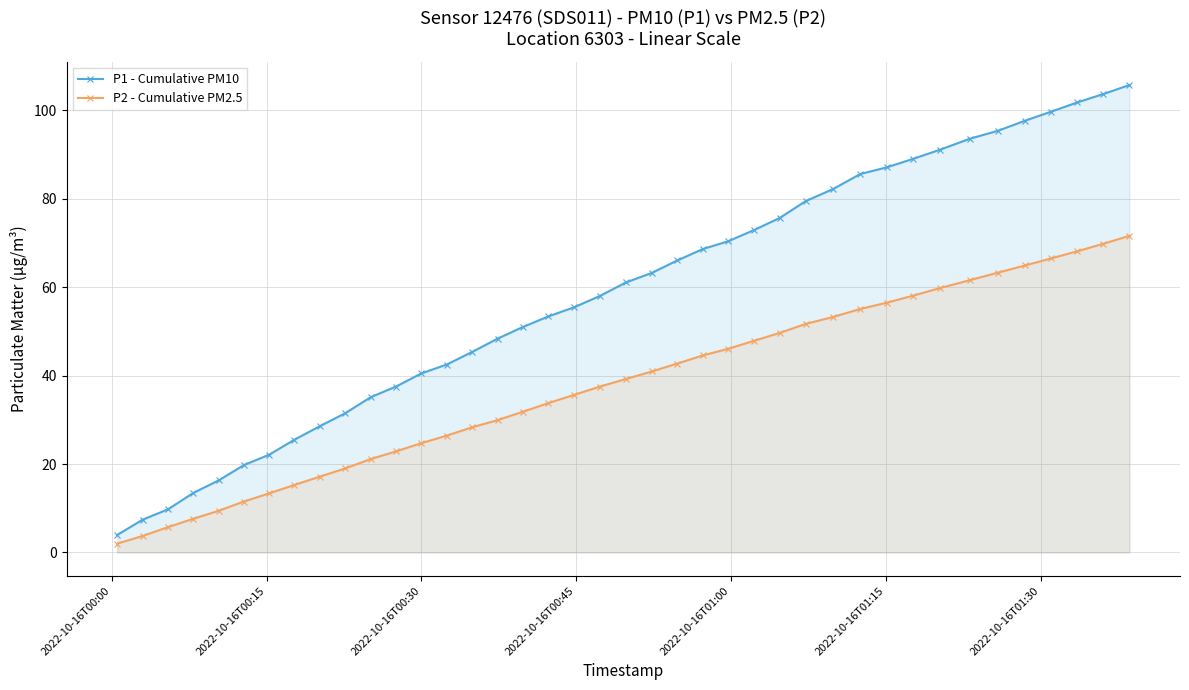

Which series has the largest total across all categories?

P1 - Cumulative PM10